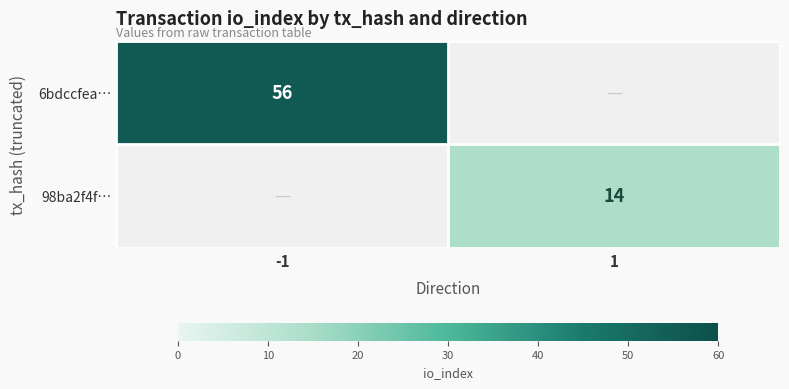

The value of 6bdccfea… at -1 is 100. True or false?

False